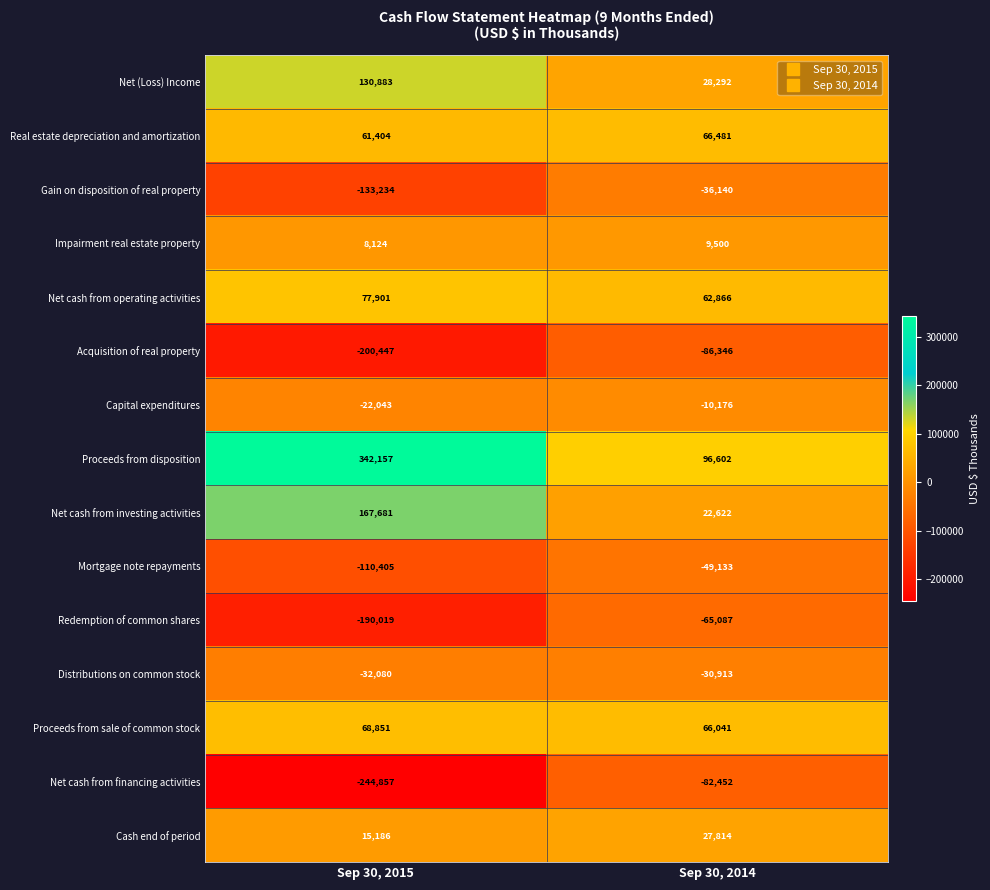

What is the sum of all Real estate depreciation and amortization values?

127885